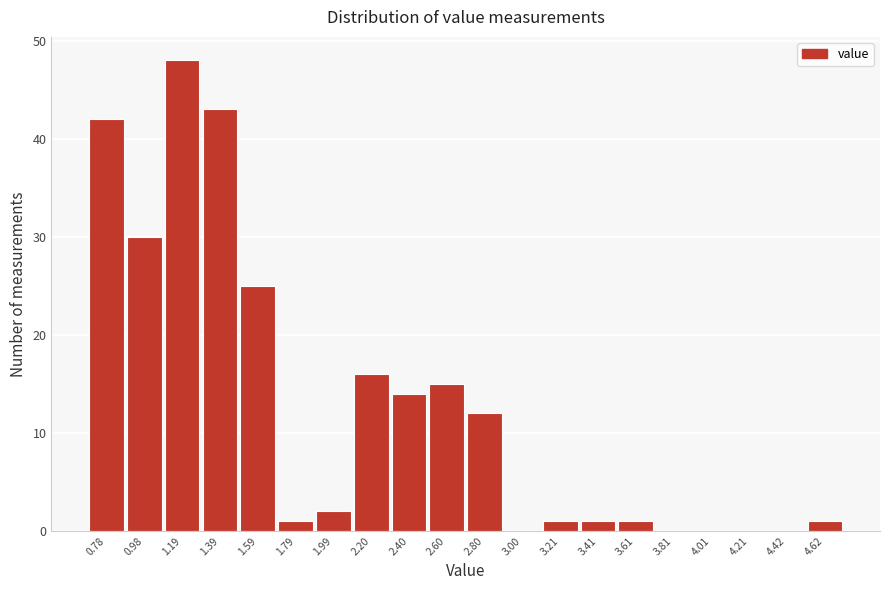

How tall is the bar that spans 0.9 to 1.1 on the x-axis? Neither the bar edges nor the heights are printed on the chart, so give them approximately, as read against the axes.

30